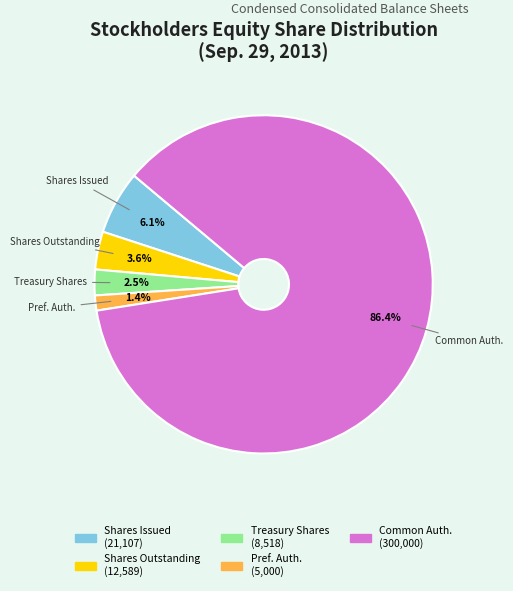

Is there any slice that represents more than half of the pie?

Yes